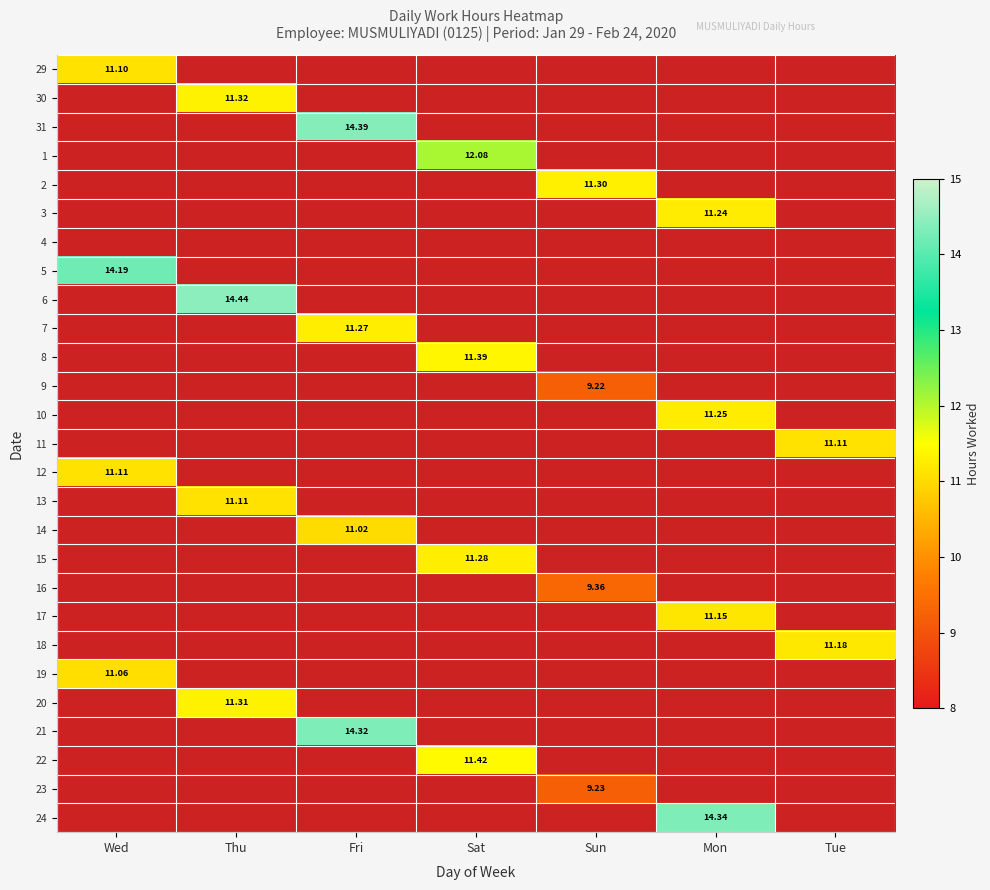

At which label does 12 reach its peak?

Wed